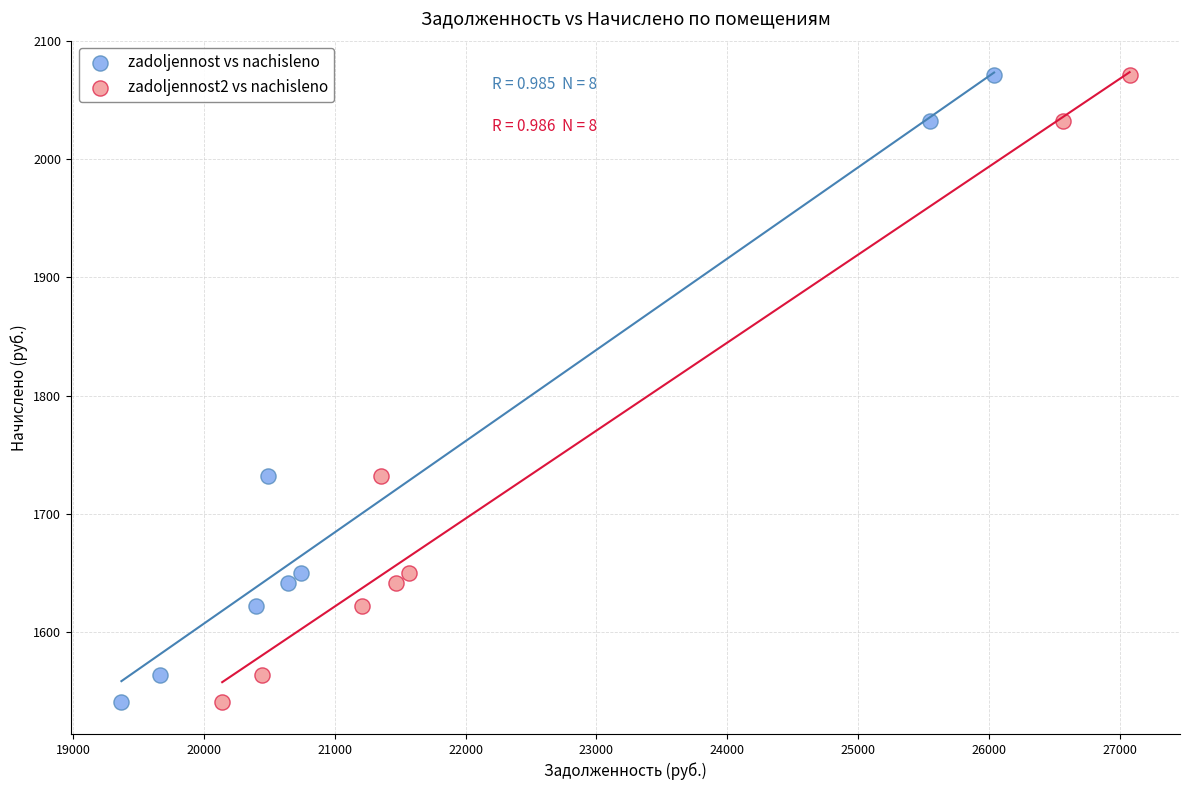

What are all the series names shown in the legend?

zadoljennost vs nachisleno, zadoljennost2 vs nachisleno